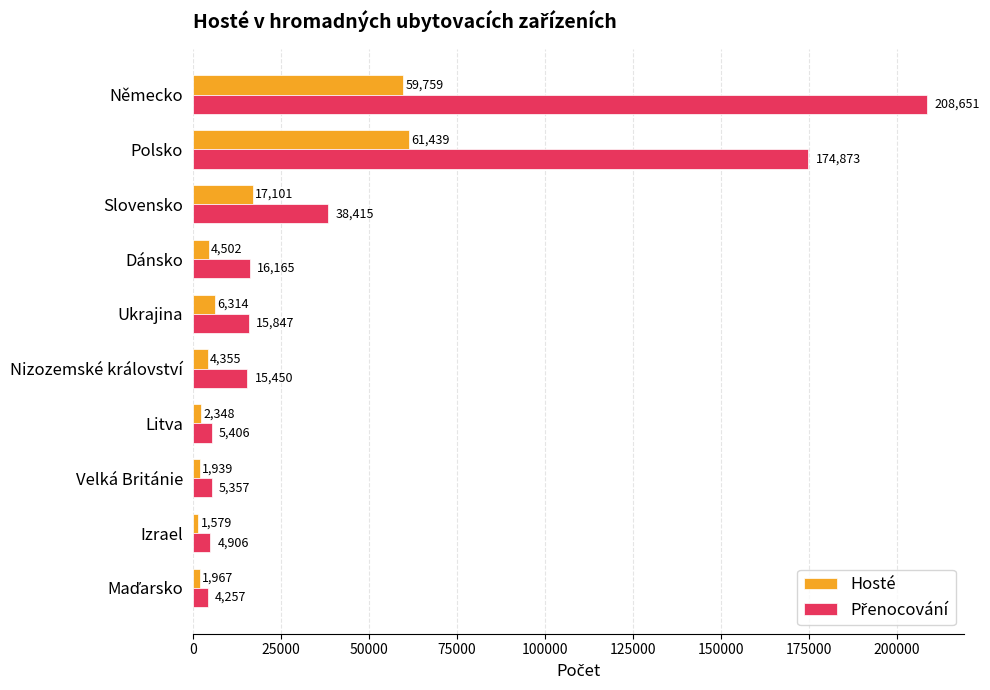

The Hosté series shows 6314 at Ukrajina. True or false?

True